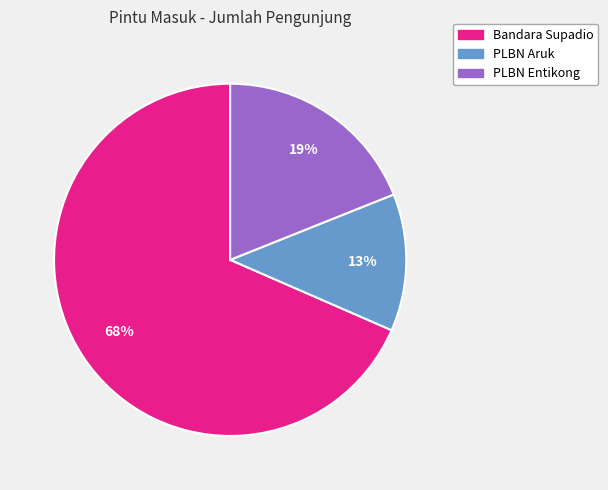

How many segments does this pie chart have?

3